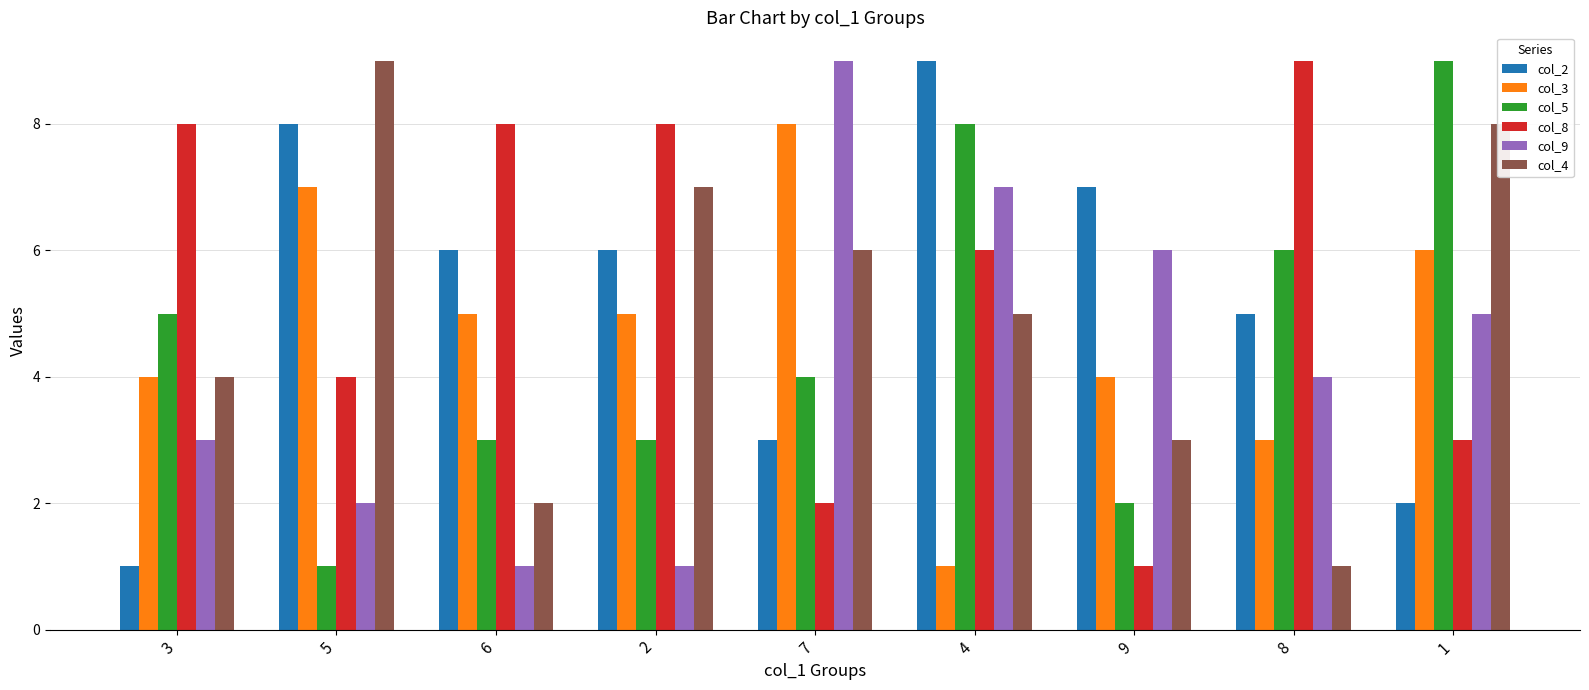

How many bars are there in each group?

6